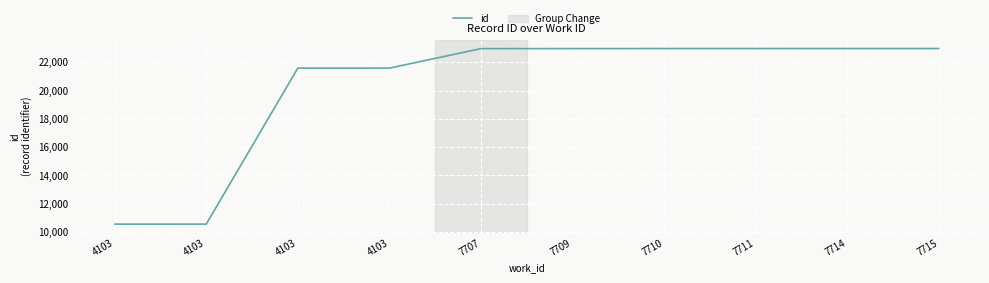

True or false: the data has more than 1 interior local peaks.

False